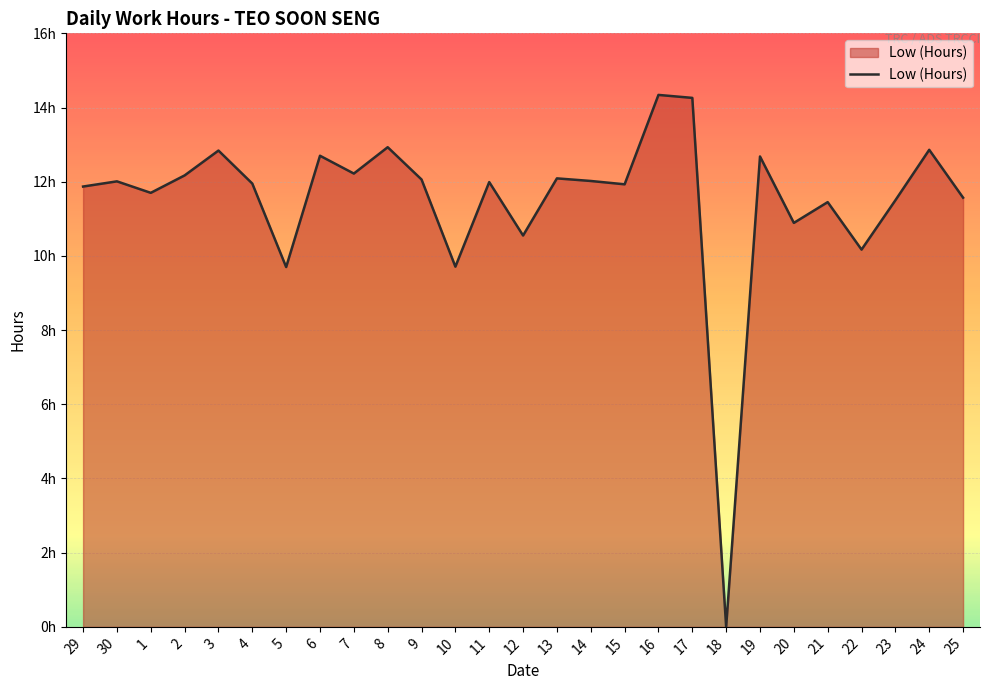

True or false: there are more than 2 points higher than both neighbors.

True